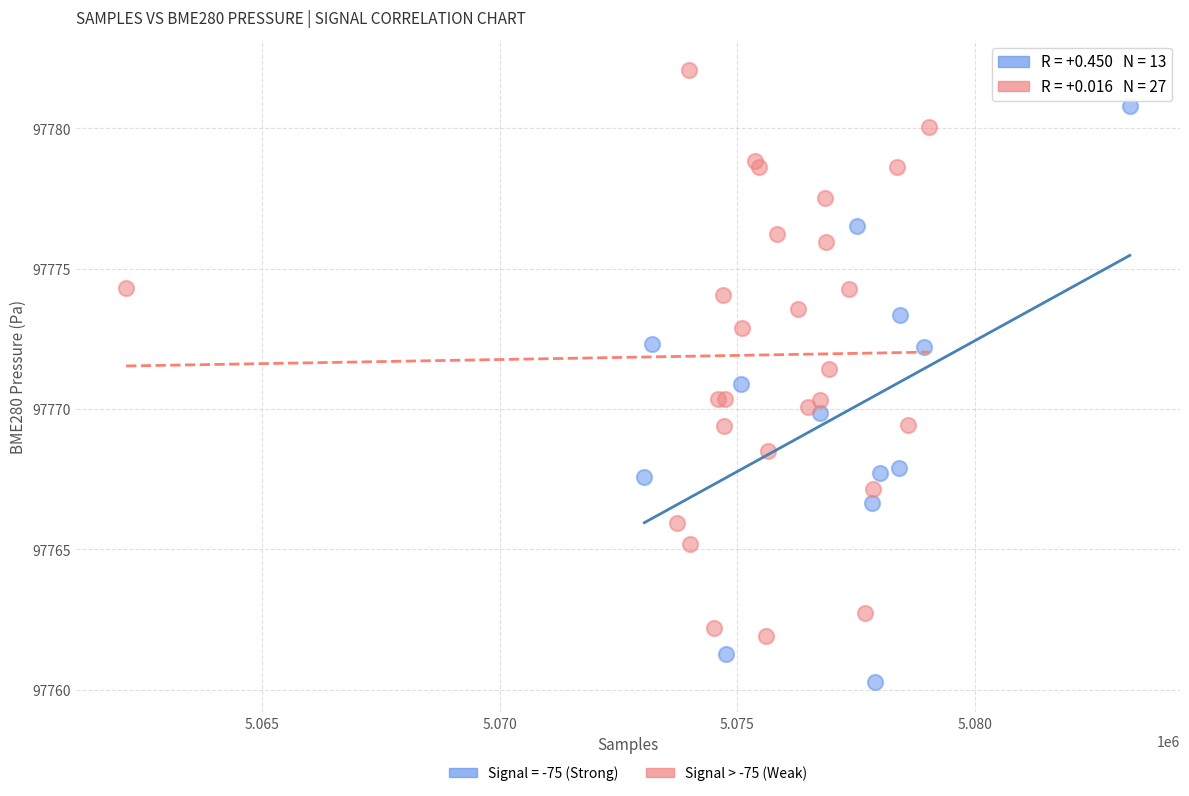

Which series contains the highest Y value?

Signal > -75 (Weak)